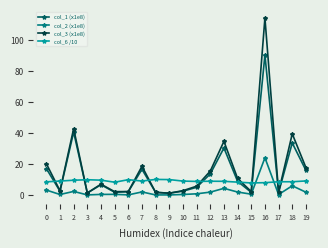

Which series has the largest total across all categories?

col_3 (x1e8)